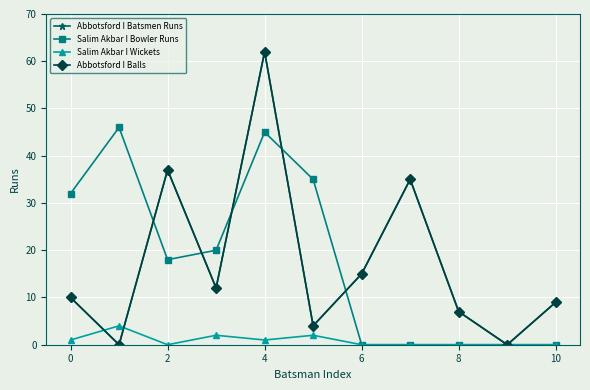

Is this an area chart (filled region under the line)?

No